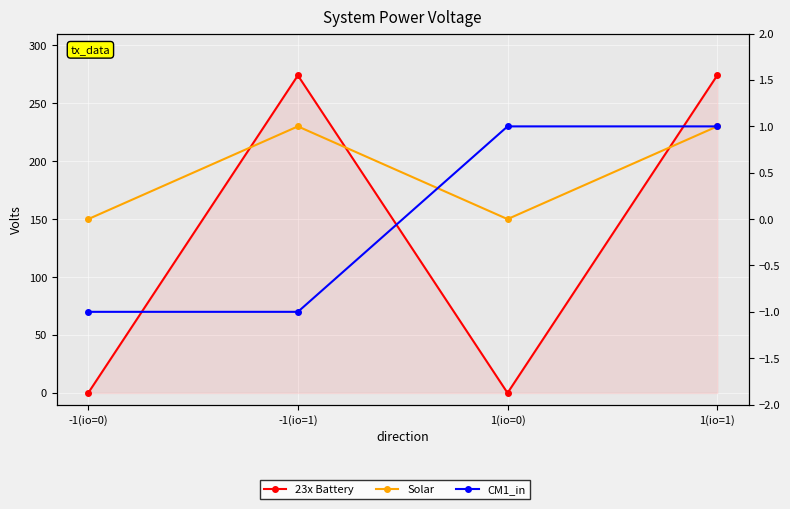

What is the maximum value shown in the chart?

274.0